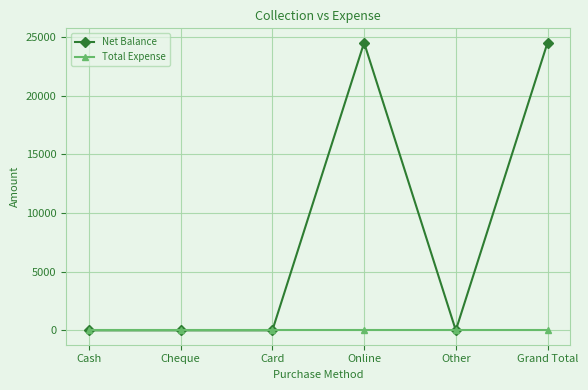

Reading left to right, what are all the values shown in this chart?

Net Balance: Cash=0	Cheque=0	Card=0	Online=24500	Other=0	Grand Total=24500
Total Expense: Cash=0	Cheque=0	Card=0	Online=0	Other=0	Grand Total=0